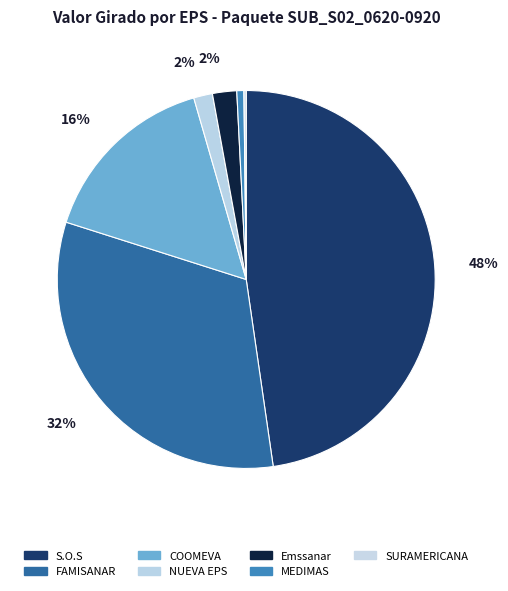

Count the number of slices in the pie.

7